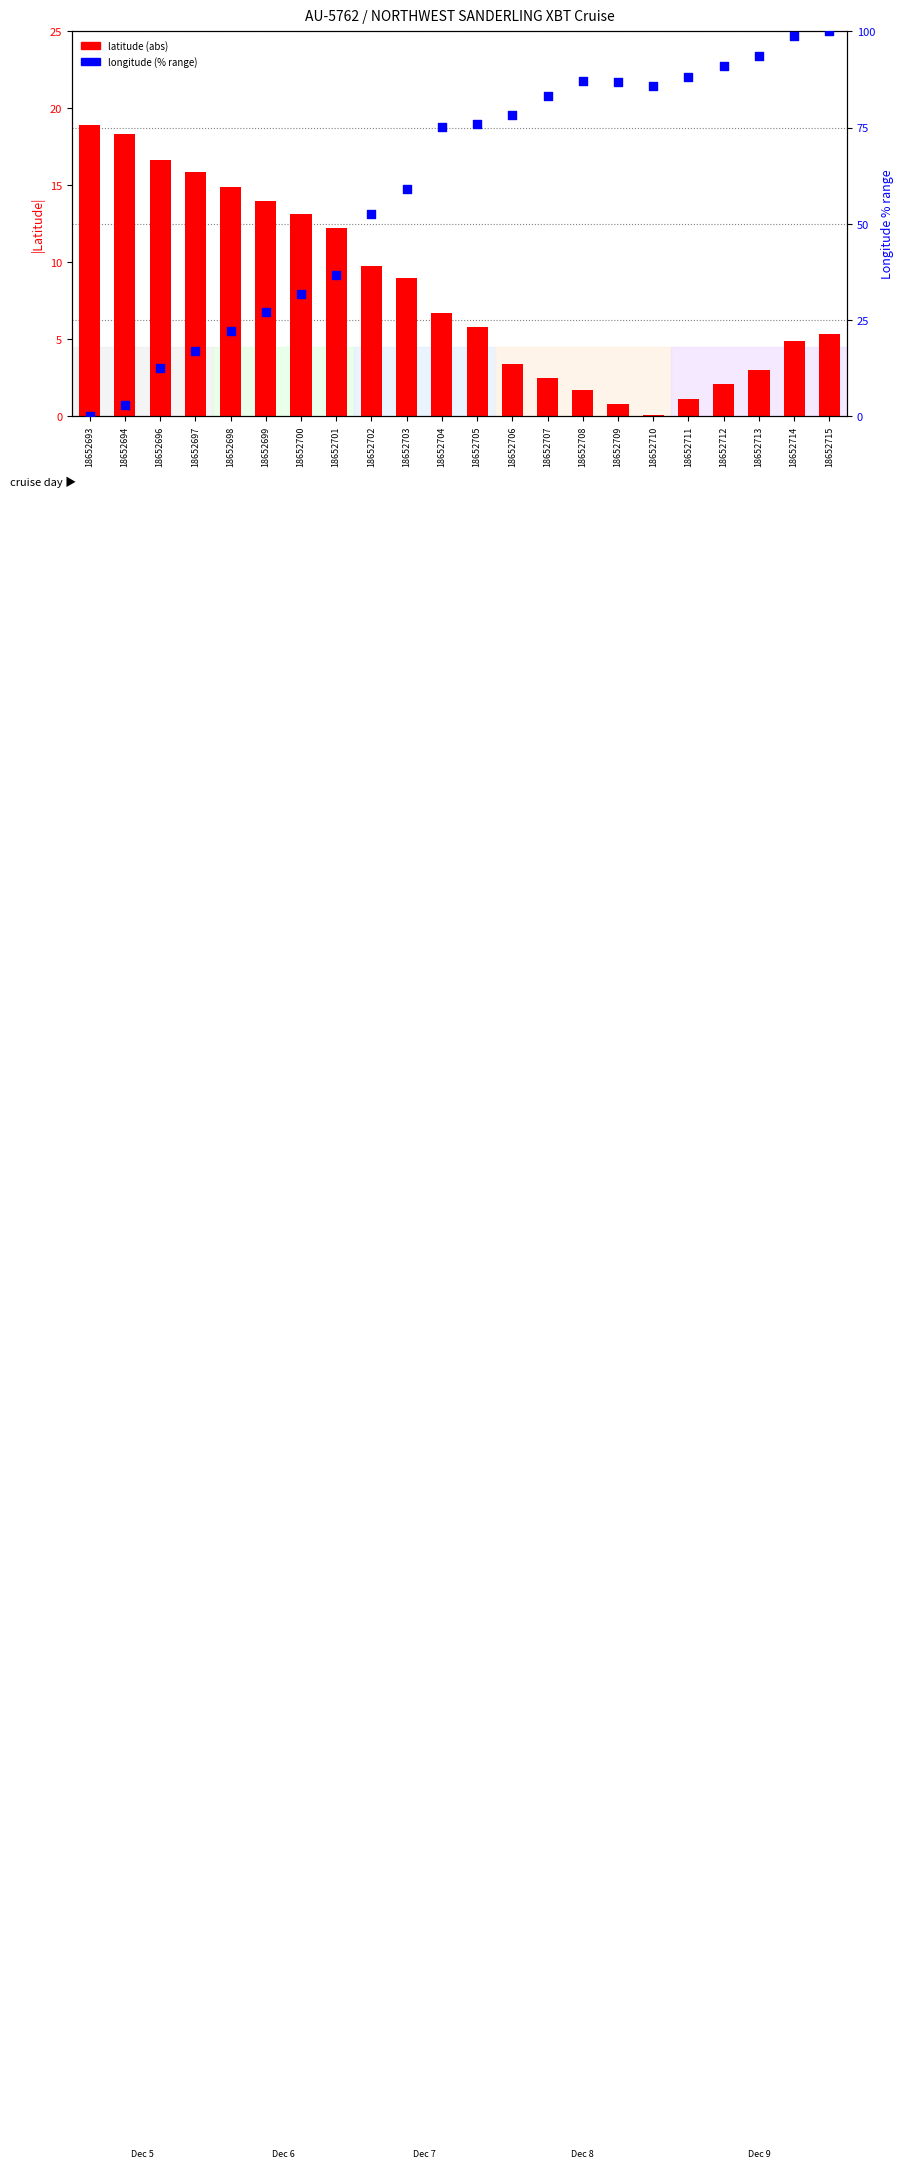

Which series has the widest spread of Y values?

longitude (% range)